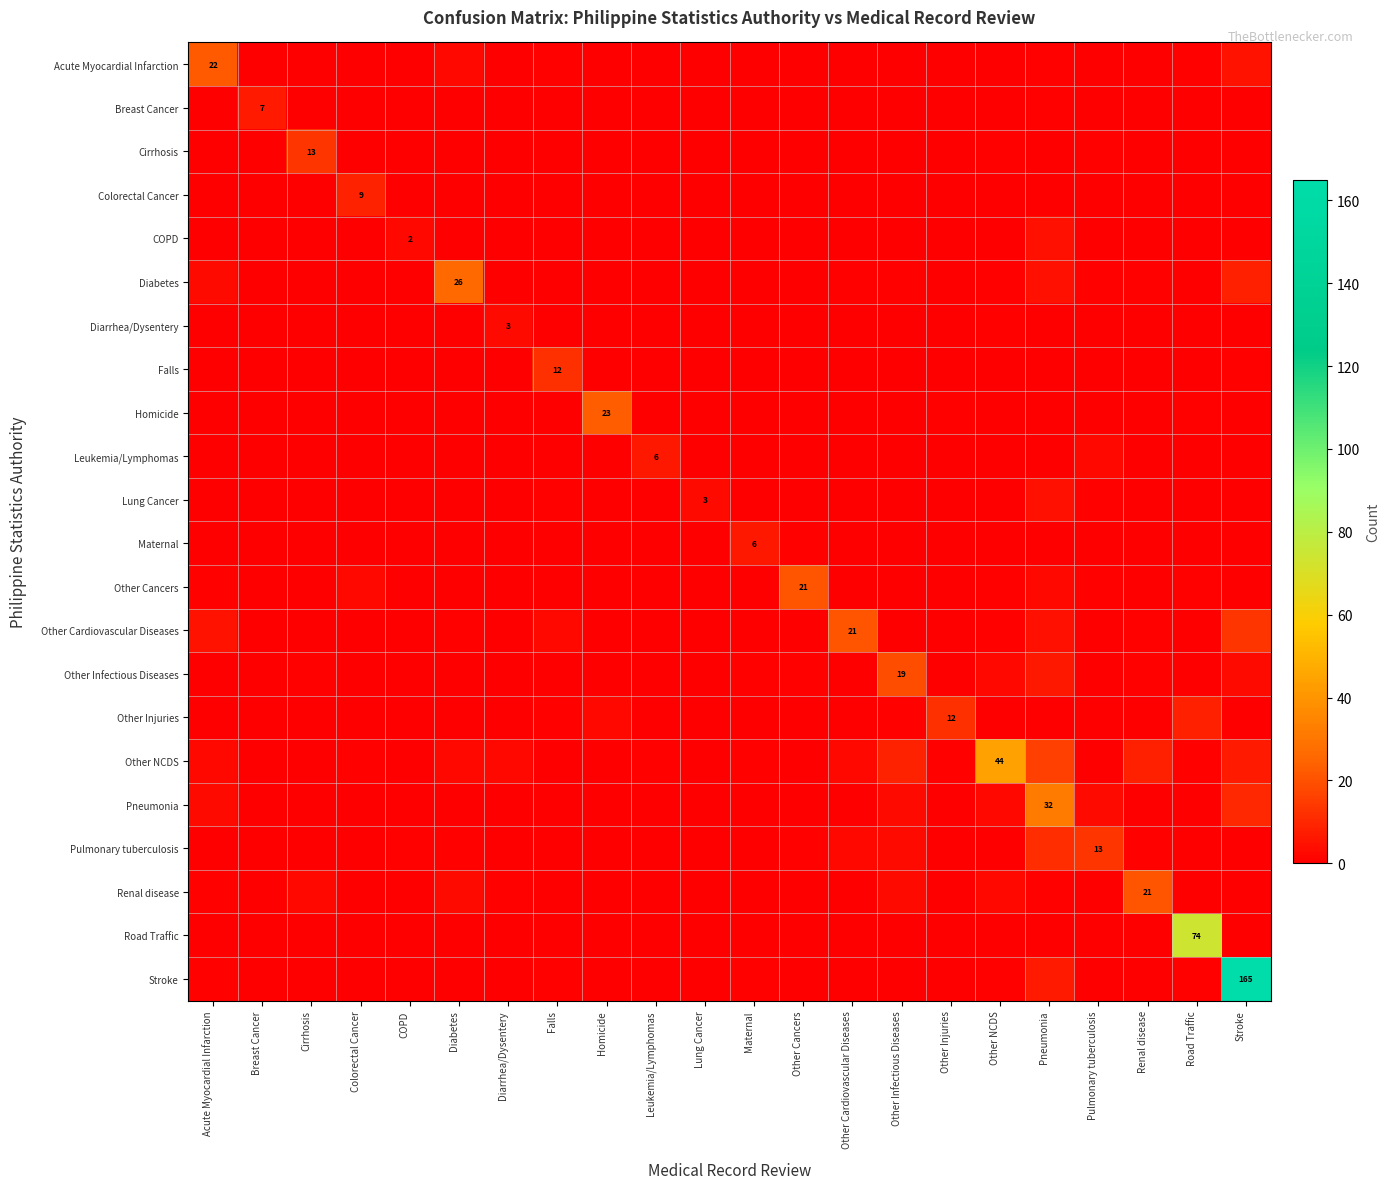

What is the greatest value displayed?

165